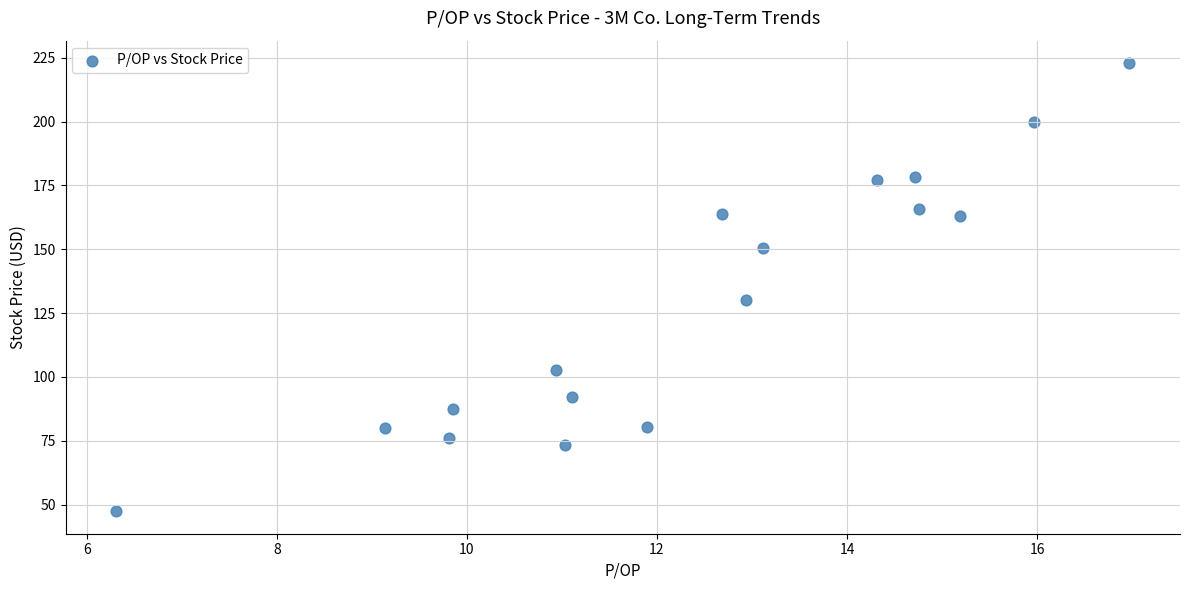

What is the range of X values (max minus min)?

10.7